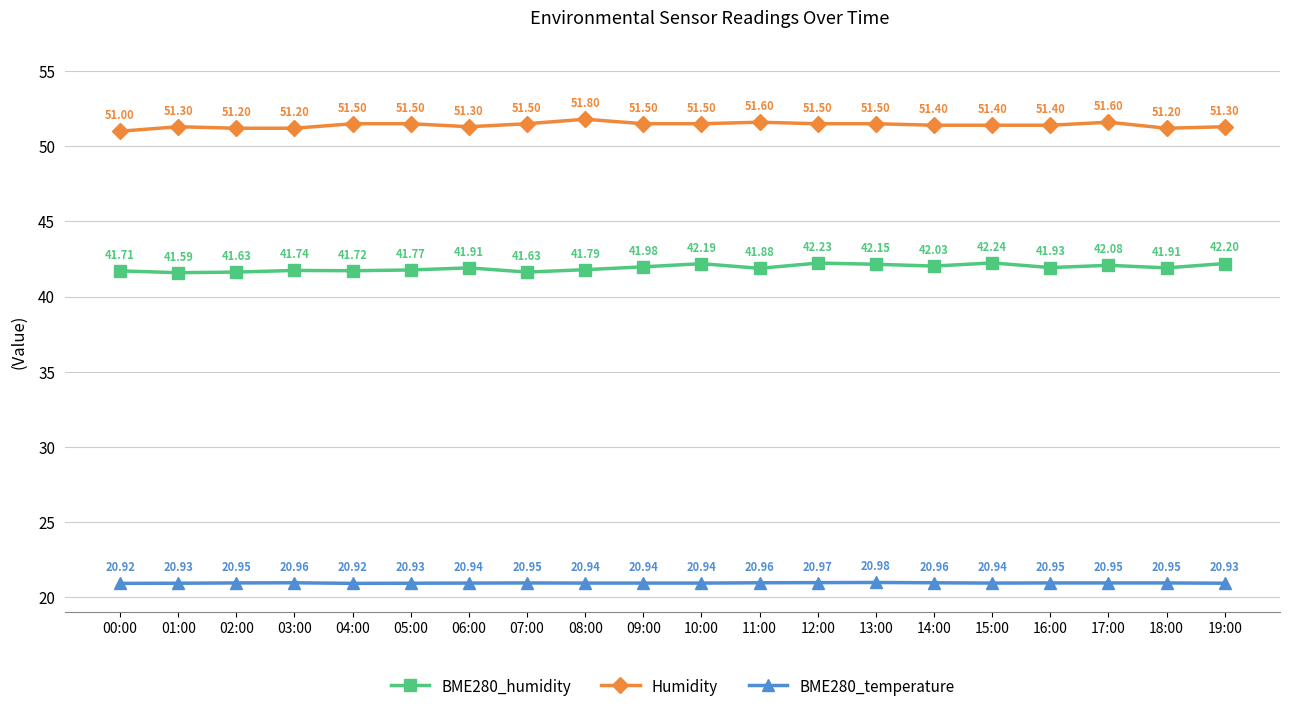

Which category has the lowest value in the Humidity series?

00:00